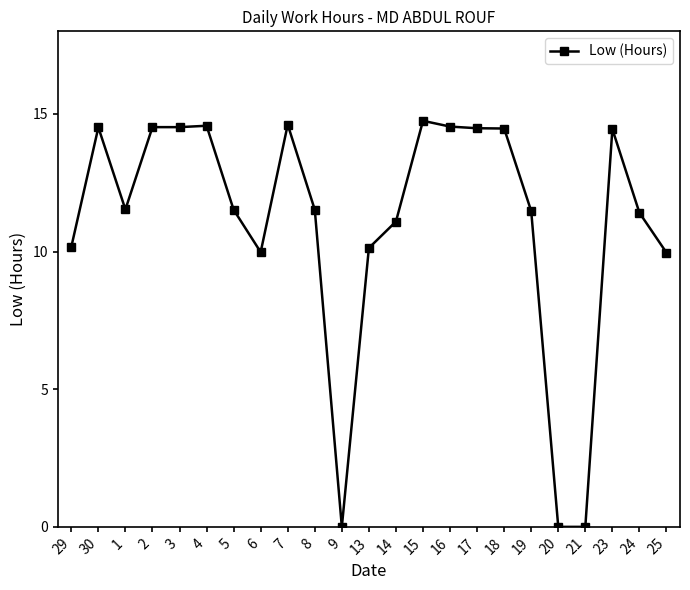

What is the ratio of the value at 14 to the value at 24?

1.0